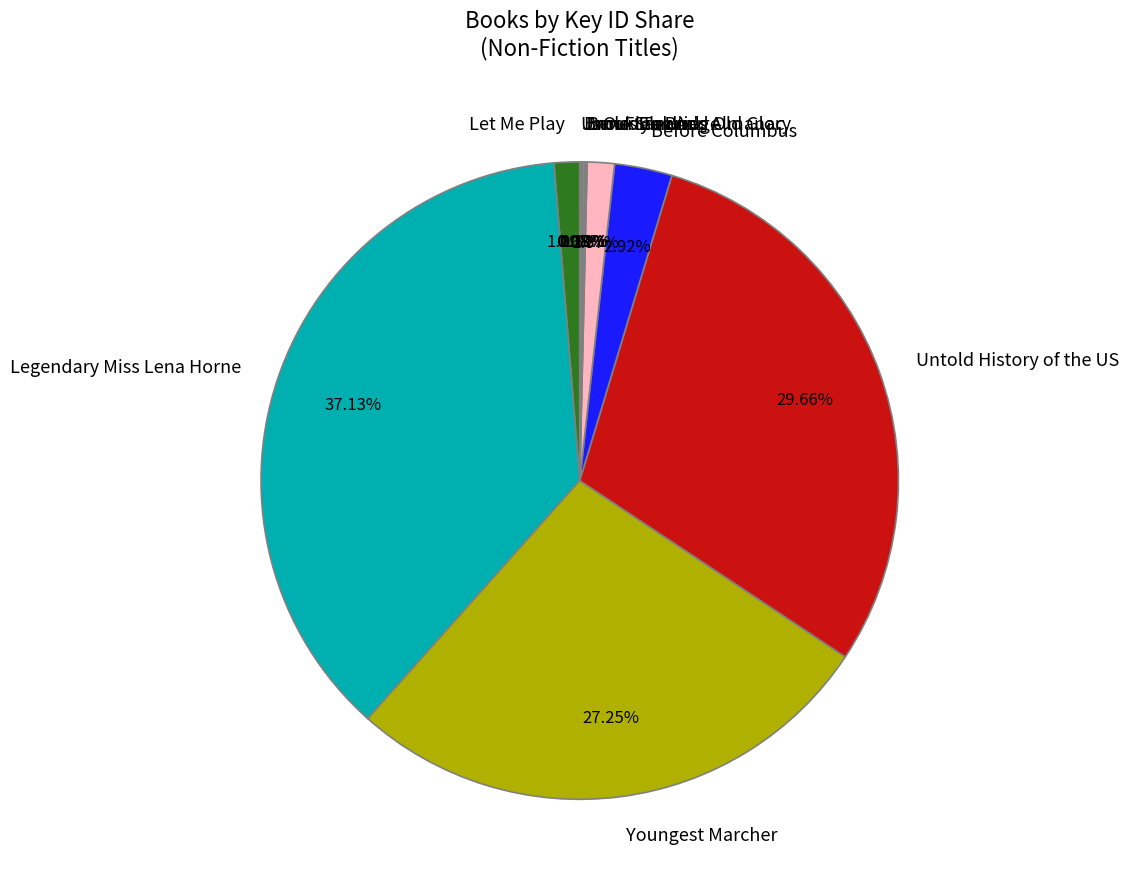

What portion of the pie excludes Untold History of the US?

70.3%